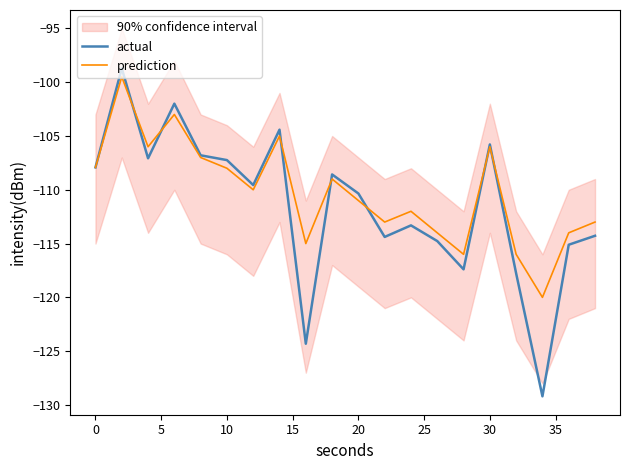

The actual series shows -24.3 at 10. True or false?

False